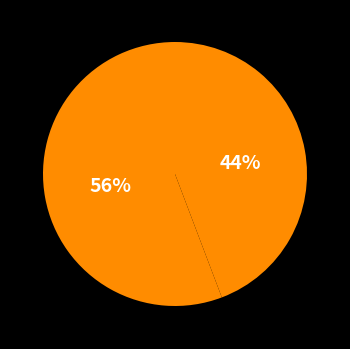

To the nearest percent, what is the difference between the largest and smallest slice percentages?

12%